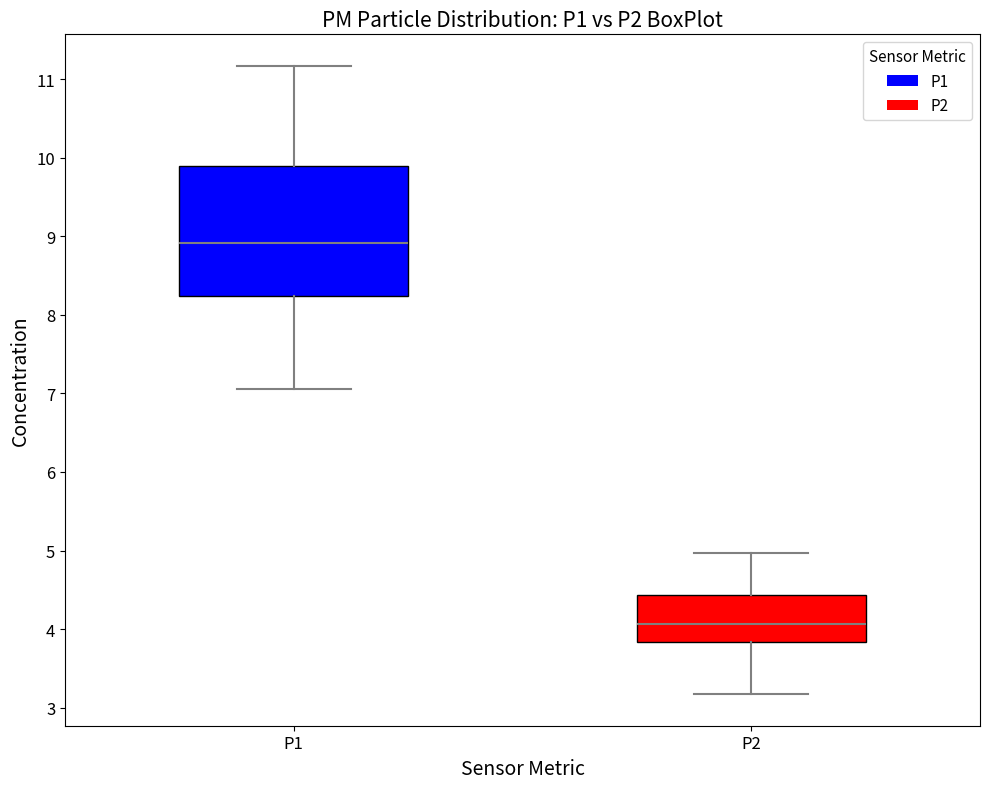

Reading left to right, transcribe this box plot: for each box, give where its median line is, the range the box spans, and where its two whiskers end, as read against the y-axis. The values are not printed on the chart, so give them approximately, as read against the axis.

P1: median 8.9, box 8.2 to 9.9, whiskers 7.1 to 11.2
P2: median 4.1, box 3.8 to 4.4, whiskers 3.2 to 5.0